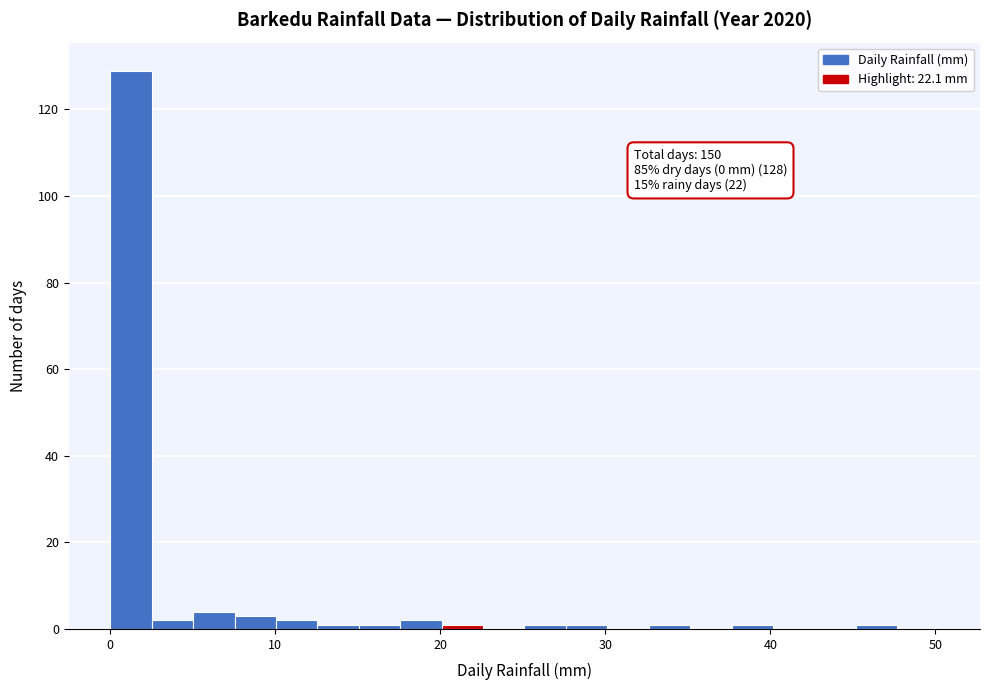

Around what value on the x-axis is the tallest bar? Give the approximate position of its centre, as read against the axis.

1